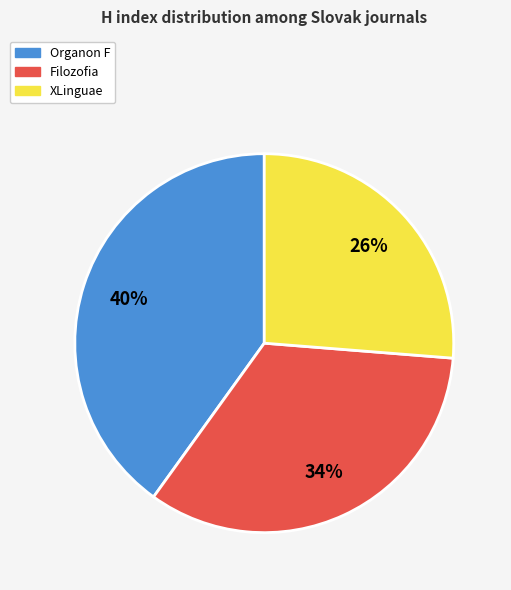

Rank the categories by value from highest to lowest.

Organon F, Filozofia, XLinguae